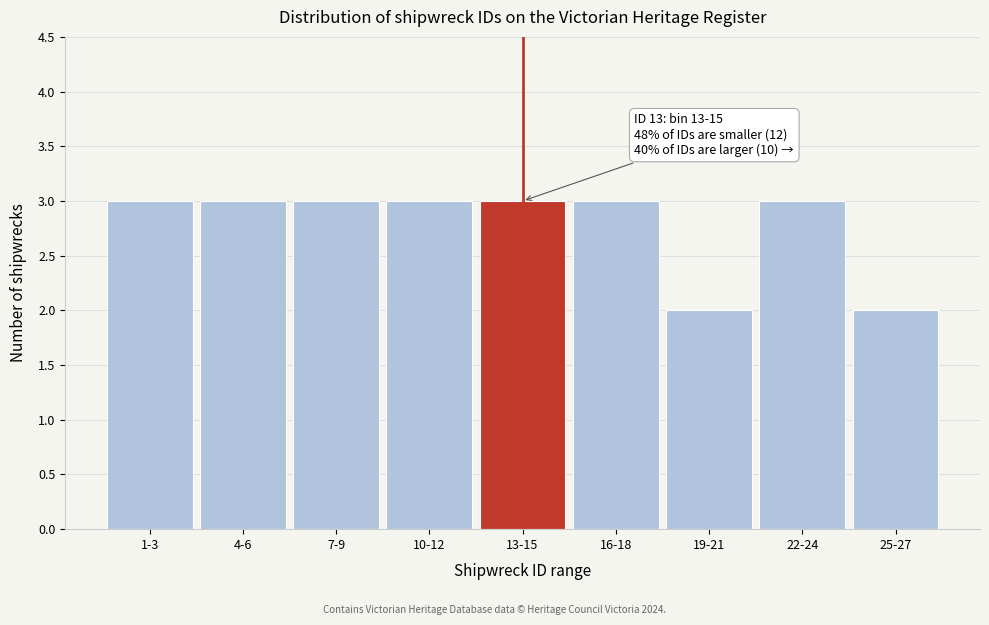

Reading left to right, what are all the values shown in this chart?

1-3=3	4-6=3	7-9=3	10-12=3	13-15=3	16-18=3	19-21=2	22-24=3	25-27=2